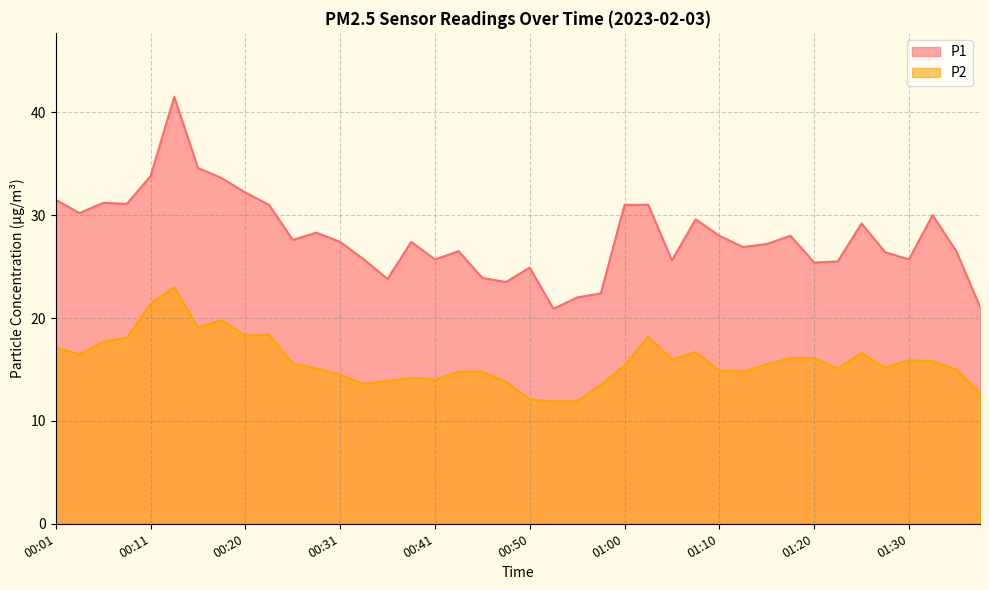

What is the difference between the maximum and second lowest values in the P2 series?

11.1